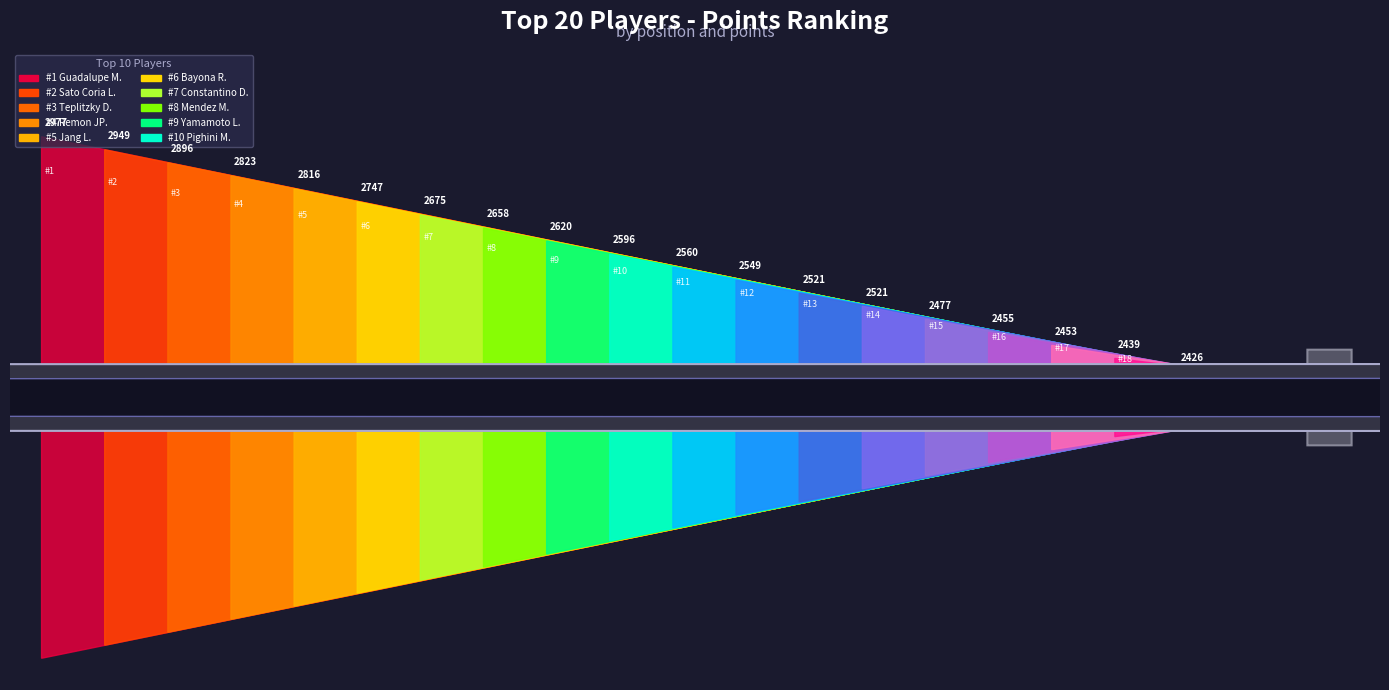

Reading right to left, transcribe all the data shown in this chart.

20=2407	19=2426	18=2439	17=2453	16=2455	15=2477	14=2521	13=2521	12=2549	11=2560	10=2596	9=2620	8=2658	7=2675	6=2747	5=2816	4=2823	3=2896	2=2949	1=2977